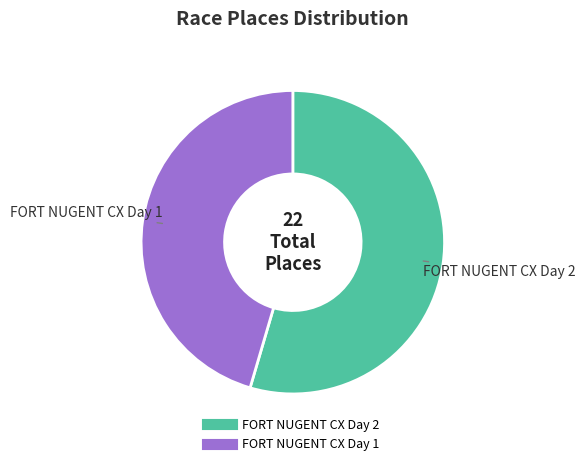

Is the sum of FORT NUGENT CX Day 2 and FORT NUGENT CX Day 1 greater than half?

Yes